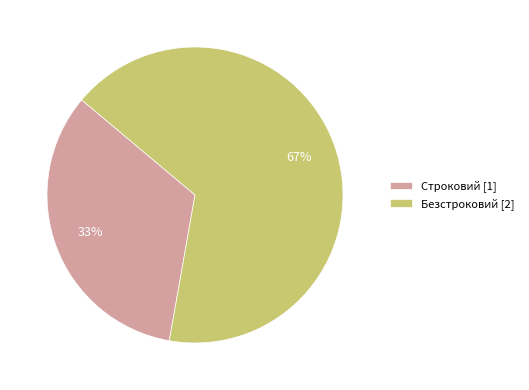

To the nearest percent, what is the combined percentage of Строковий and Безстроковий?

100%